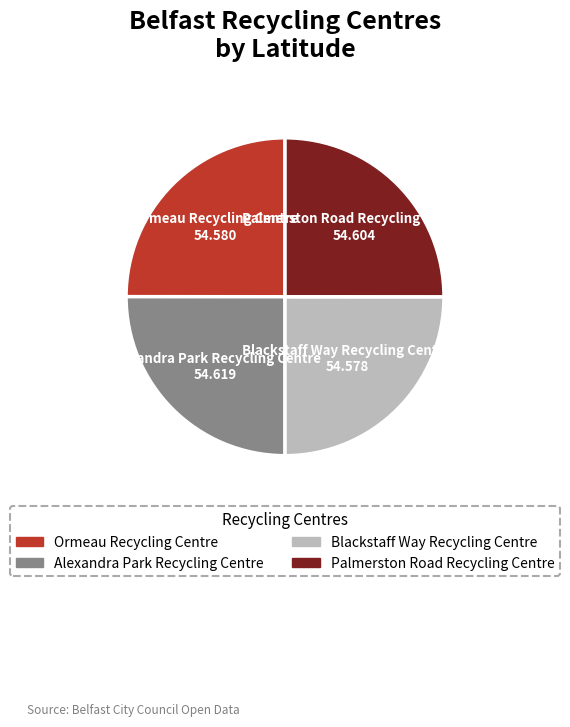

Is it true that Ormeau Recycling Centre is 25% of the pie?

True